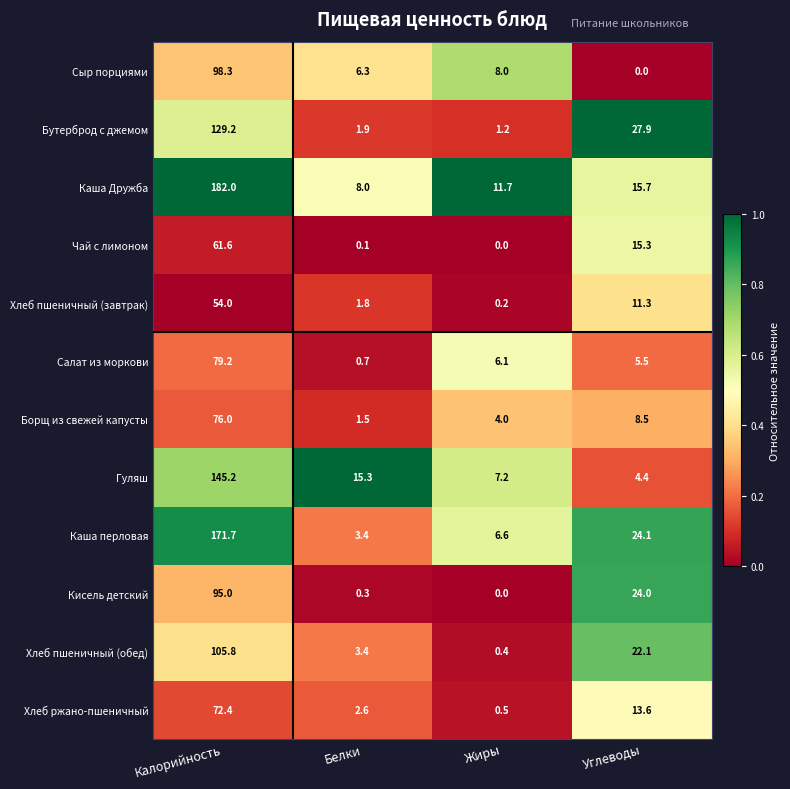

At which label is Сыр порциями closest to 49?

Жиры